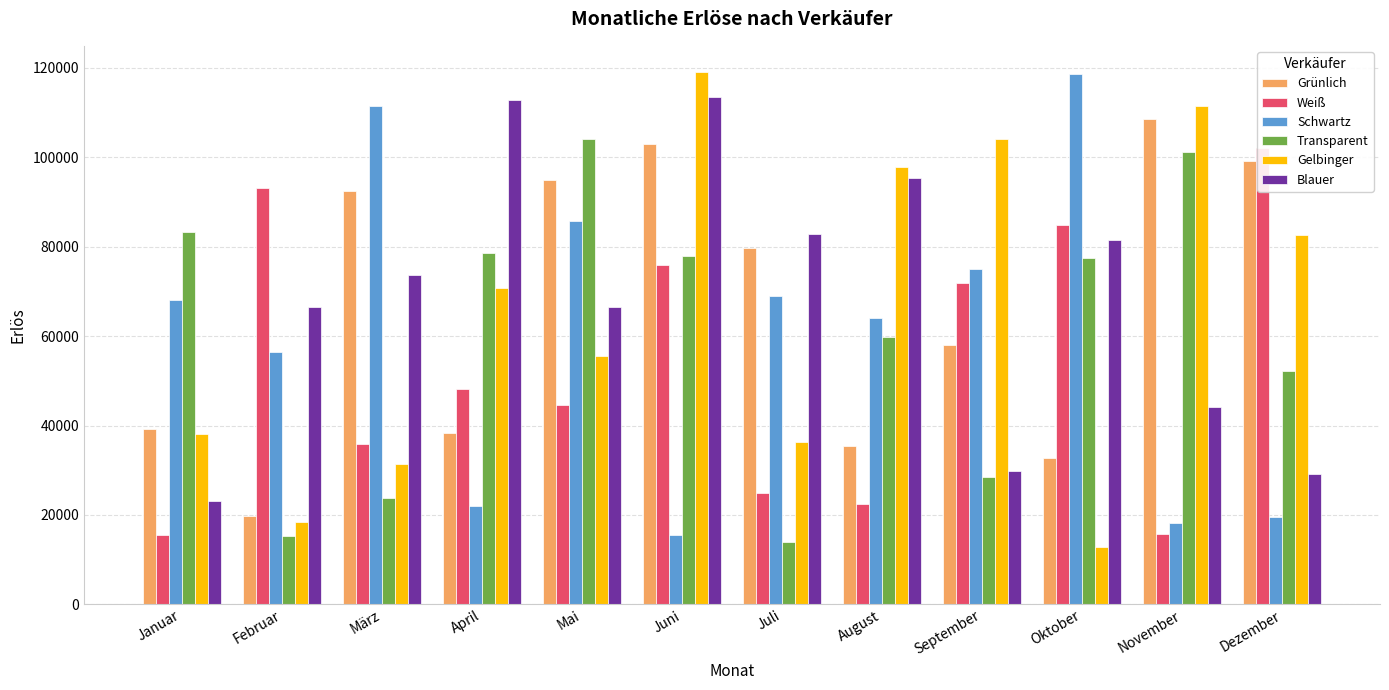

Reading right to left, extract all data points from this chart.

Grünlich: 99181.8	108547.0	32767.1	58117.6	35378.8	79658.6	102875.0	94848.9	38298.2	92459.5	19776.3	39325.8
Weiß: 102094.0	15713.7	84772.1	71795.4	22344.9	24882.5	75825.3	44482.2	48239.7	35868.0	93175.2	15530.6
Schwartz: 19617.2	18226.8	118614.0	74953.2	64035.8	68888.6	15523.4	85788.8	22027.4	111573.9	56445.3	67993.4
Transparent: 52209.0	101121.8	77527.8	28426.1	59802.3	13950.0	77982.2	104087.5	78700.9	23776.7	15332.1	83295.5
Gelbinger: 82555.3	111531.1	12887.8	104080.2	97938.6	36267.1	118993.3	55530.3	70790.2	31324.8	18318.5	38124.8
Blauer: 29260.6	44205.2	81418.2	29889.3	95299.9	82877.2	113549.8	66504.2	112838.3	73608.6	66415.6	23045.1